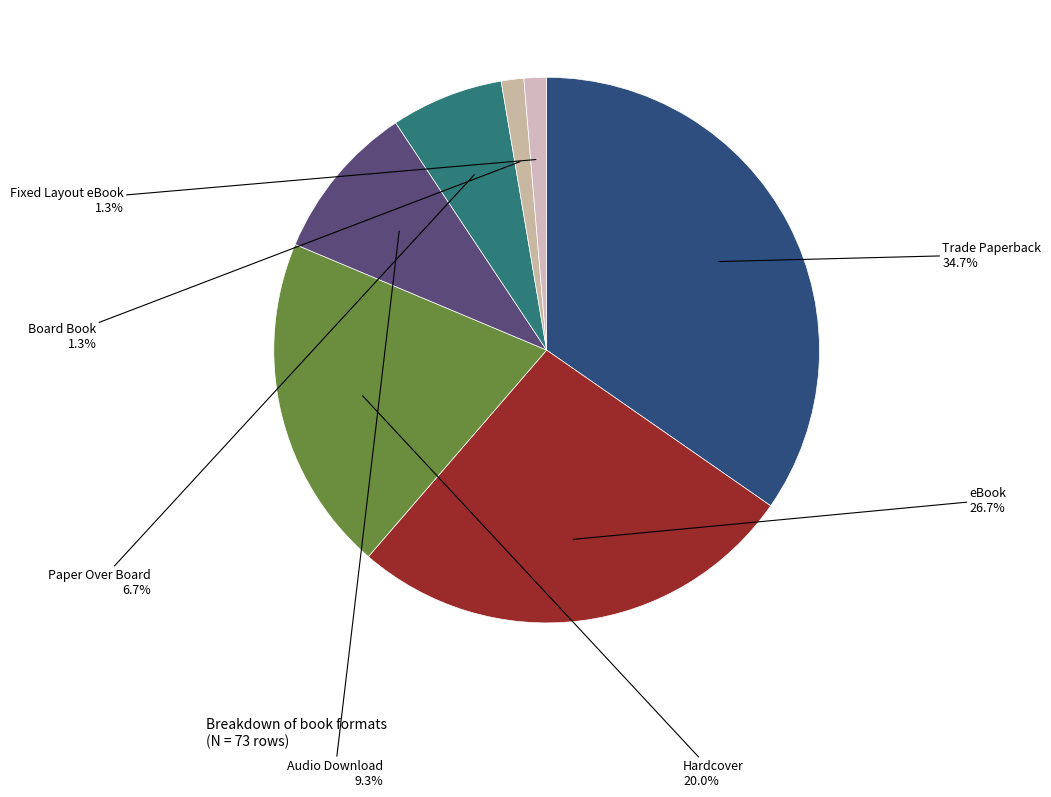

What is the largest slice in the pie chart?

Trade Paperback